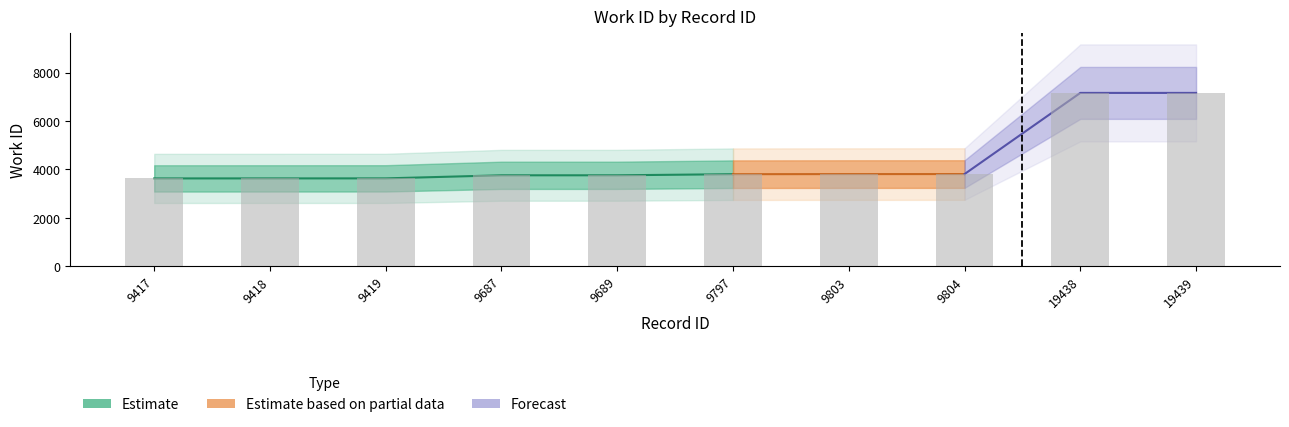

How many data points are less than 3802?

5